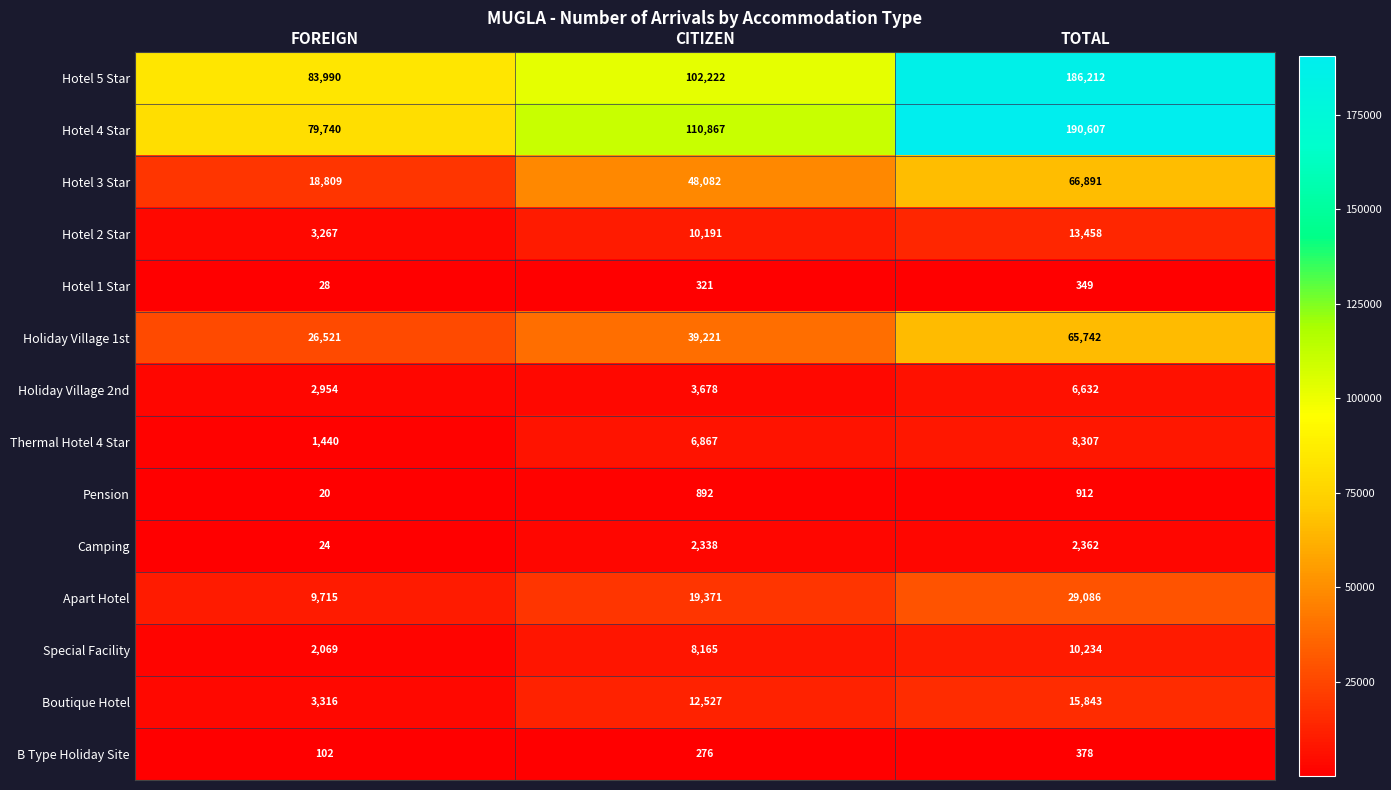

At CITIZEN, list the series in order from smallest to largest.

B Type Holiday Site, Hotel 1 Star, Pension, Camping, Holiday Village 2nd, Thermal Hotel 4 Star, Special Facility, Hotel 2 Star, Boutique Hotel, Apart Hotel, Holiday Village 1st, Hotel 3 Star, Hotel 5 Star, Hotel 4 Star